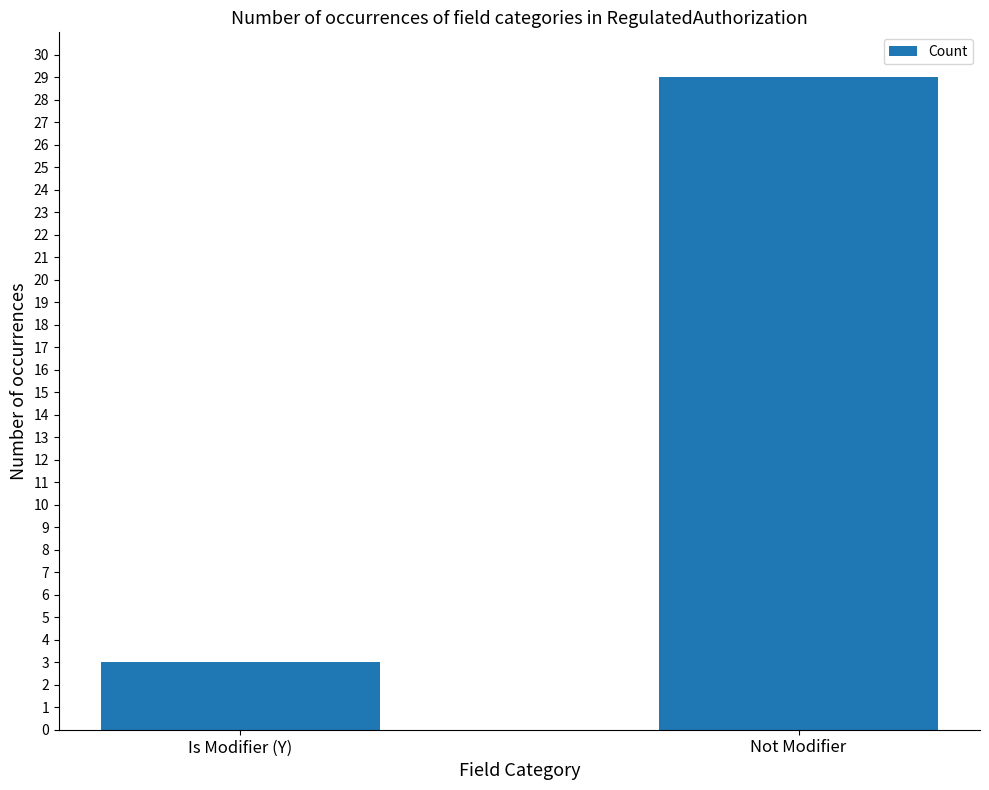

What is the approximate value at Is Modifier (Y)?

3